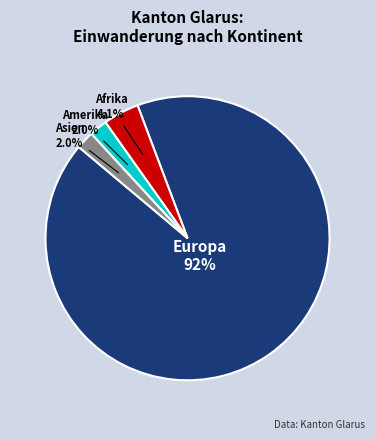

Does any single category account for the majority?

Yes